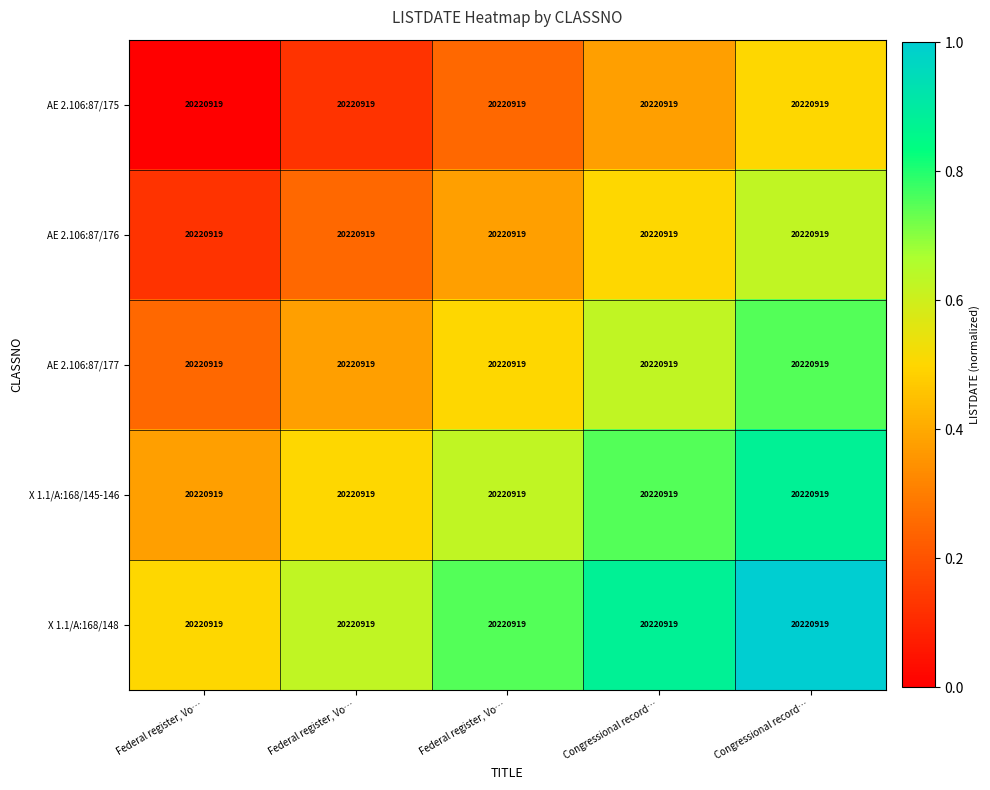

Between Federal register, Vo… and Congressional record…, which series saw the biggest shift?

AE 2.106:87/175